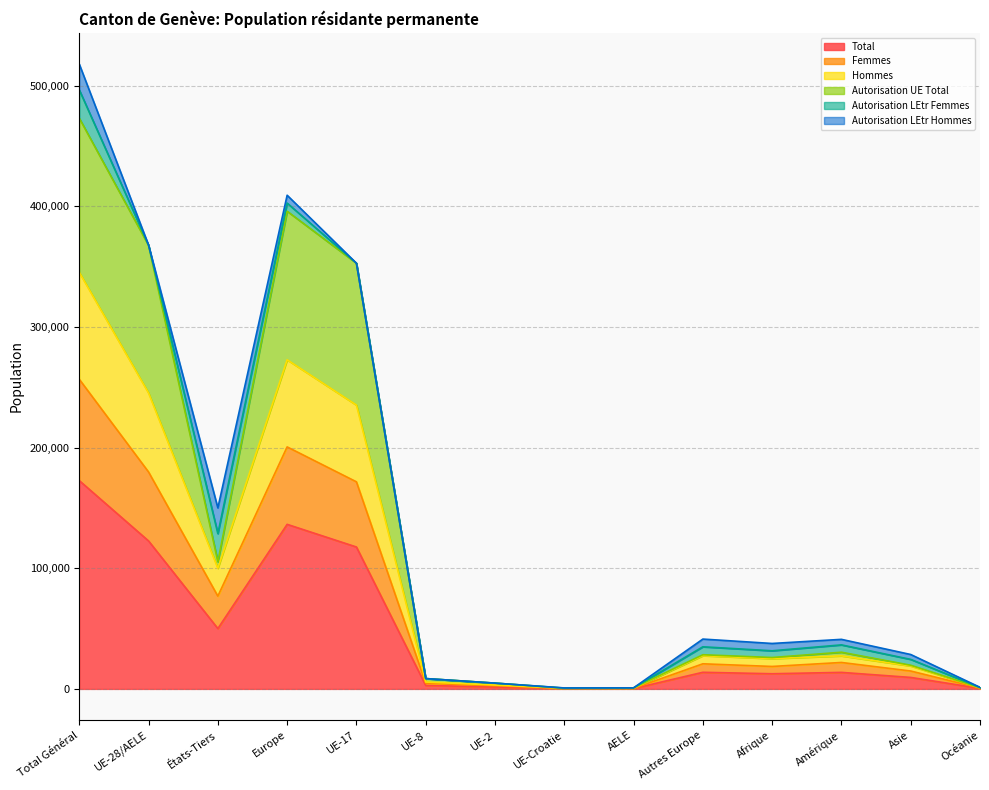

At which label does Total reach its peak?

Total Général